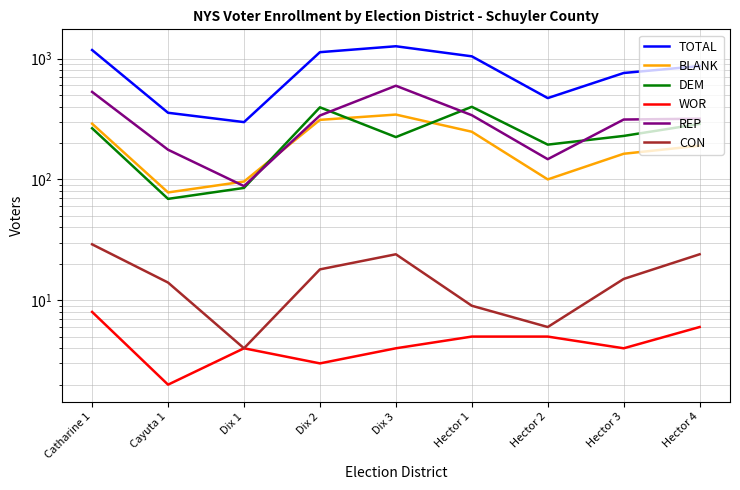

List the series in order of their peak value, highest first.

TOTAL, REP, DEM, BLANK, CON, WOR